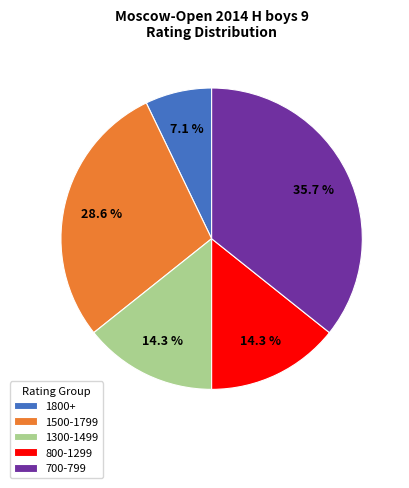

Count the number of slices in the pie.

5